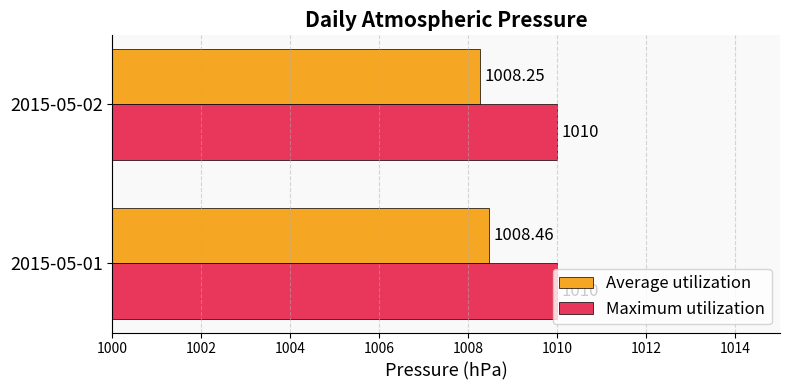

Between 2015-05-01 and 2015-05-02, which series saw the biggest shift?

Average utilization